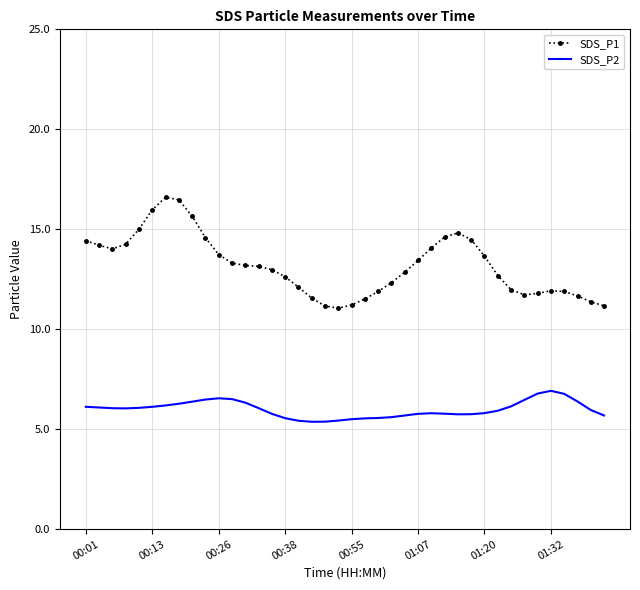

Rank the series by their maximum value, from lowest to highest.

SDS_P2, SDS_P1